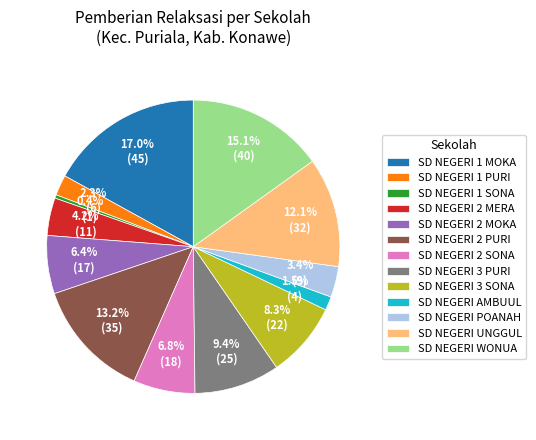

Approximately how many times larger is the value at SD NEGERI 3 SONA compared to SD NEGERI 2 SONA?

1.2